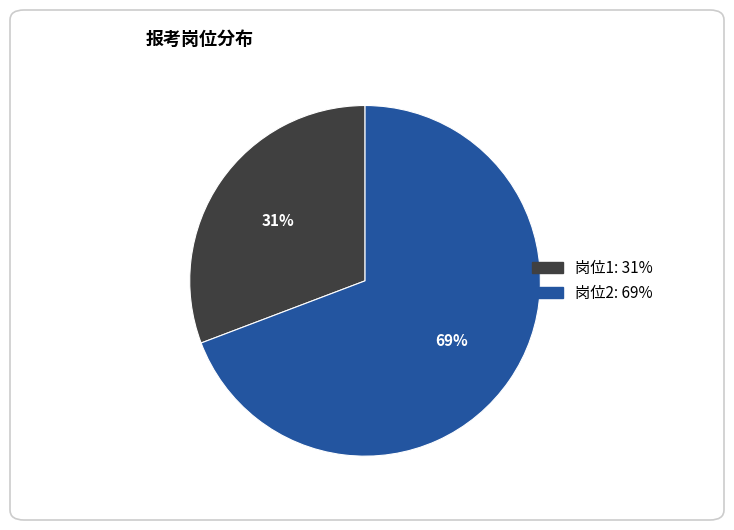

Combined, do 岗位2 and 岗位1 account for over 50%?

Yes